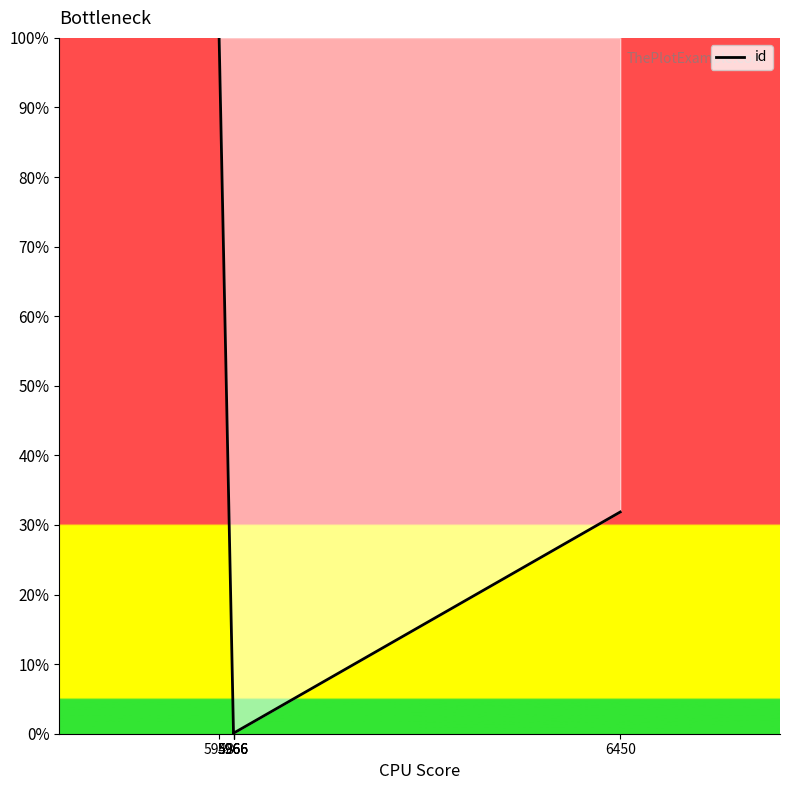

True or false: the data shows 0.0 at 5966.

True